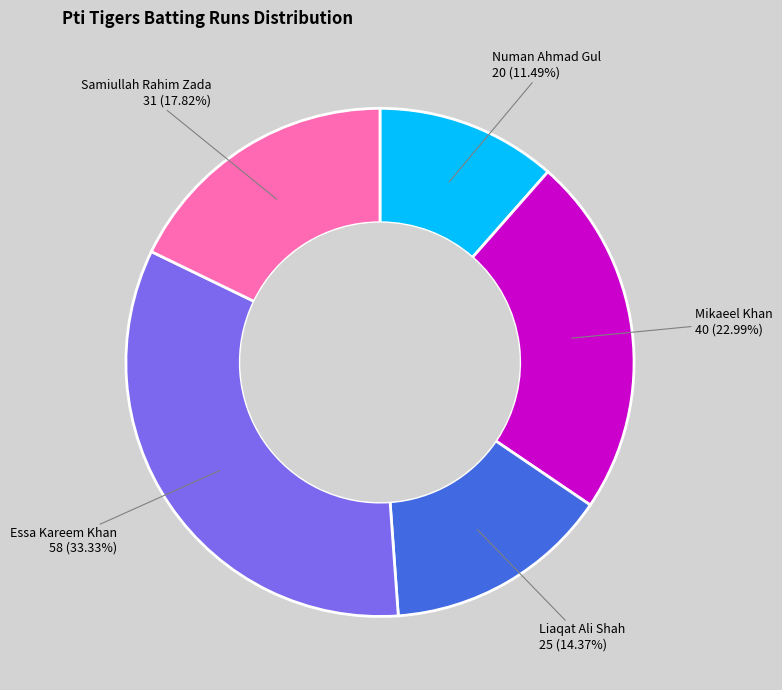

Is there a majority slice in this chart?

No